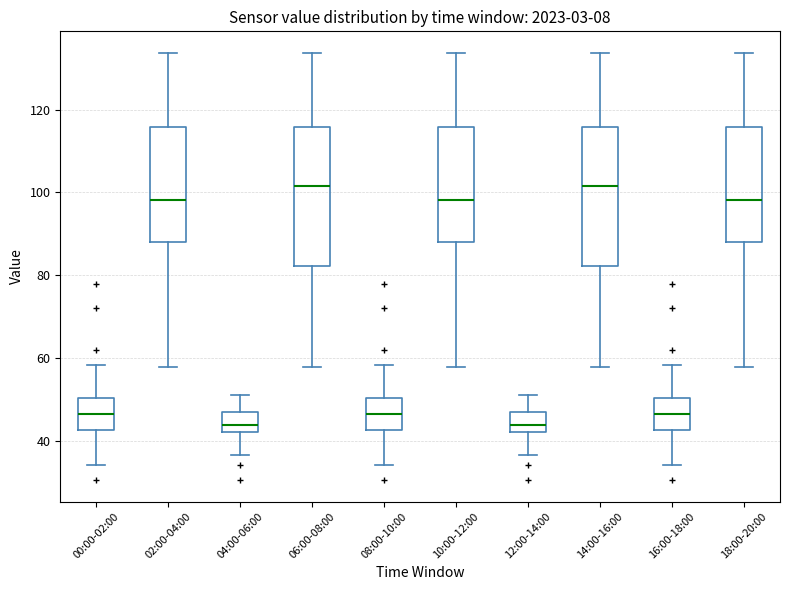

Reading left to right, read every box against the y-axis: the position of its median line, the range the box covers, and the ends of its whiskers. The values are not printed on the chart, so give them approximately, as read against the axis.

00:00-02:00: median 46, box 42 to 50, whiskers 34 to 58
02:00-04:00: median 98, box 88 to 116, whiskers 58 to 134
04:00-06:00: median 44, box 42 to 46, whiskers 36 to 52
06:00-08:00: median 102, box 82 to 116, whiskers 58 to 134
08:00-10:00: median 46, box 42 to 50, whiskers 34 to 58
10:00-12:00: median 98, box 88 to 116, whiskers 58 to 134
12:00-14:00: median 44, box 42 to 46, whiskers 36 to 52
14:00-16:00: median 102, box 82 to 116, whiskers 58 to 134
16:00-18:00: median 46, box 42 to 50, whiskers 34 to 58
18:00-20:00: median 98, box 88 to 116, whiskers 58 to 134